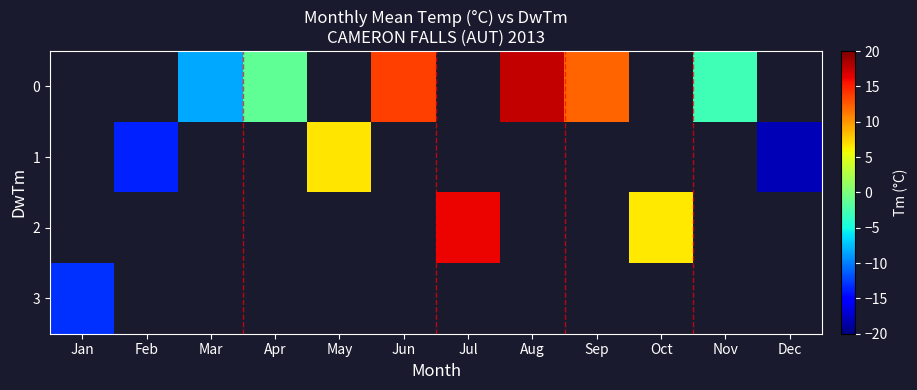

Between Aug and Apr, which is larger?

Aug